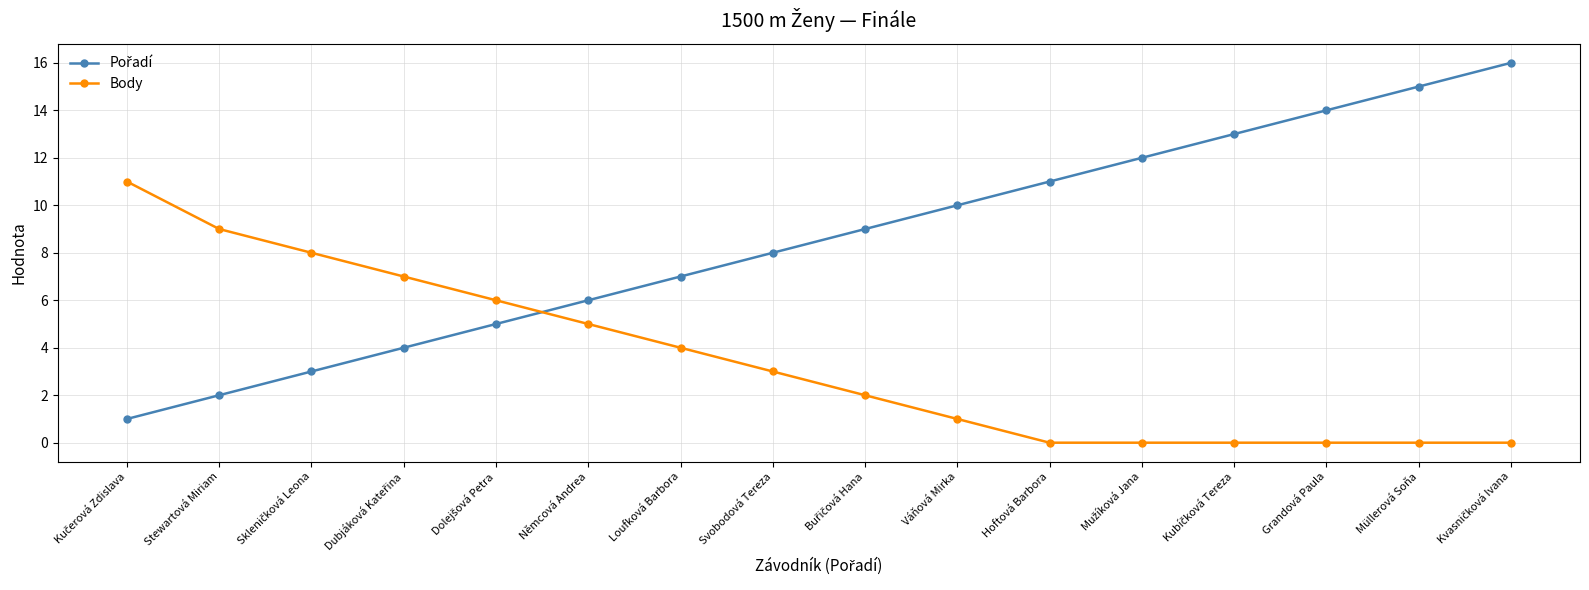

True or false: Body has a value of 3 at Svobodová Tereza.

True